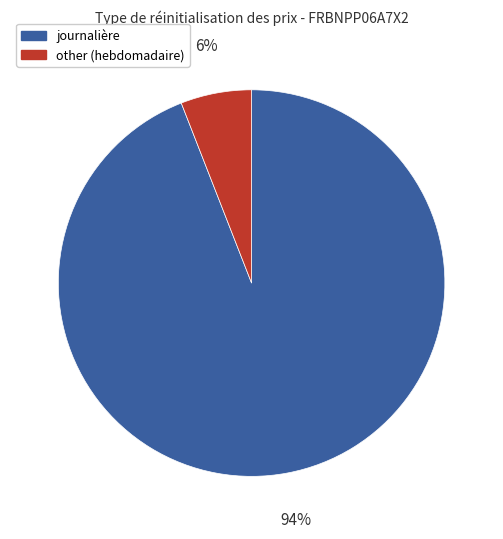

Between other (hebdomadaire) and journalière, which is larger?

journalière